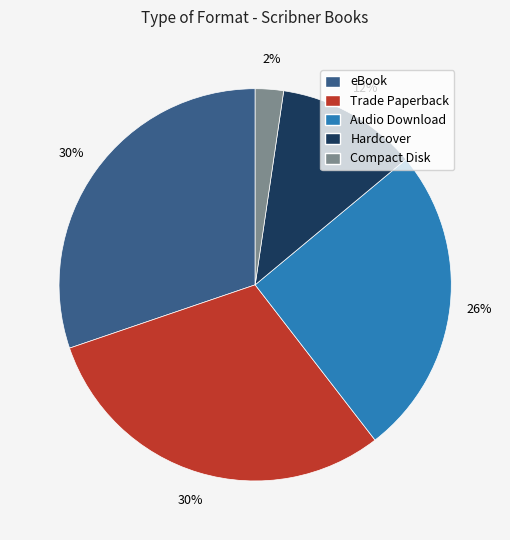

To the nearest percent, what is the difference between the largest and smallest slice percentages?

28%